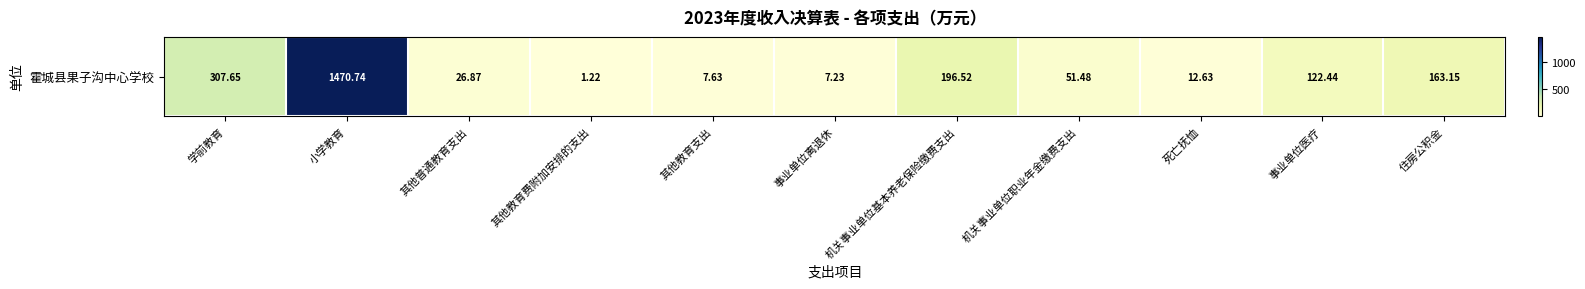

Reading right to left, what are all the values shown in this chart?

163.2	122.4	12.6	51.5	196.5	7.2	7.6	1.2	26.9	1470.7	307.6